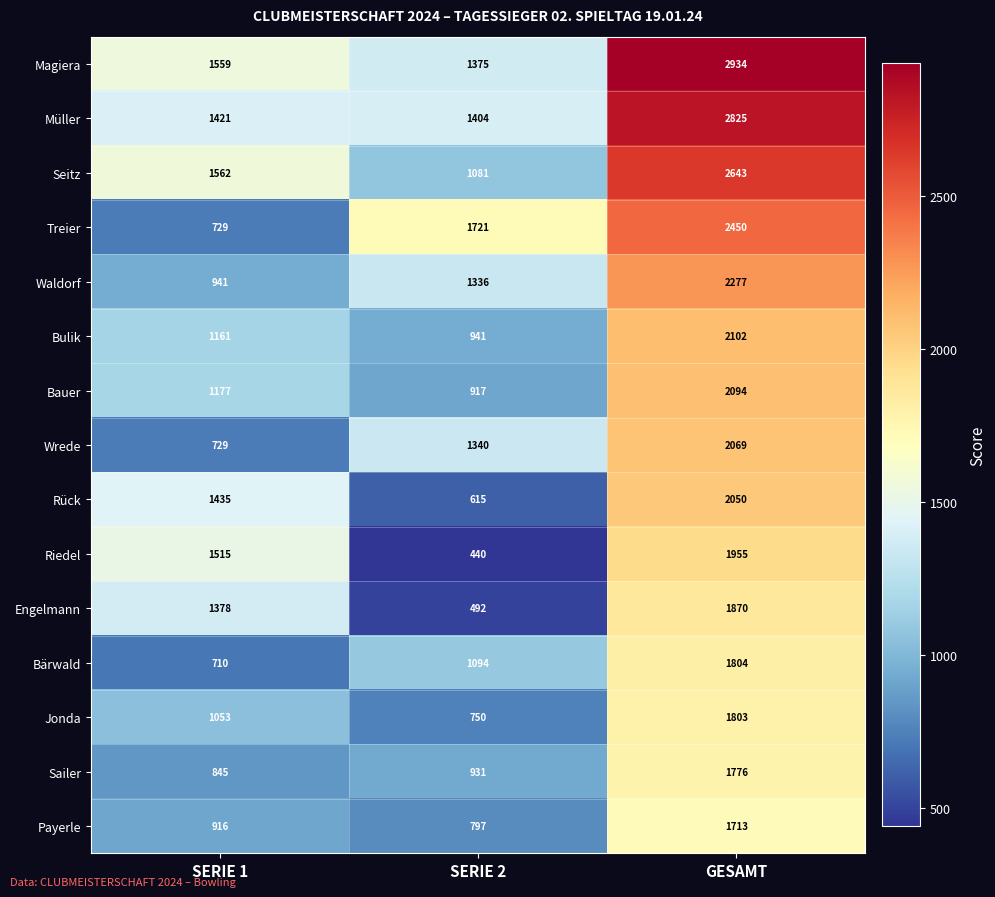

How many Magiera values are between 1375 and 2934?

3